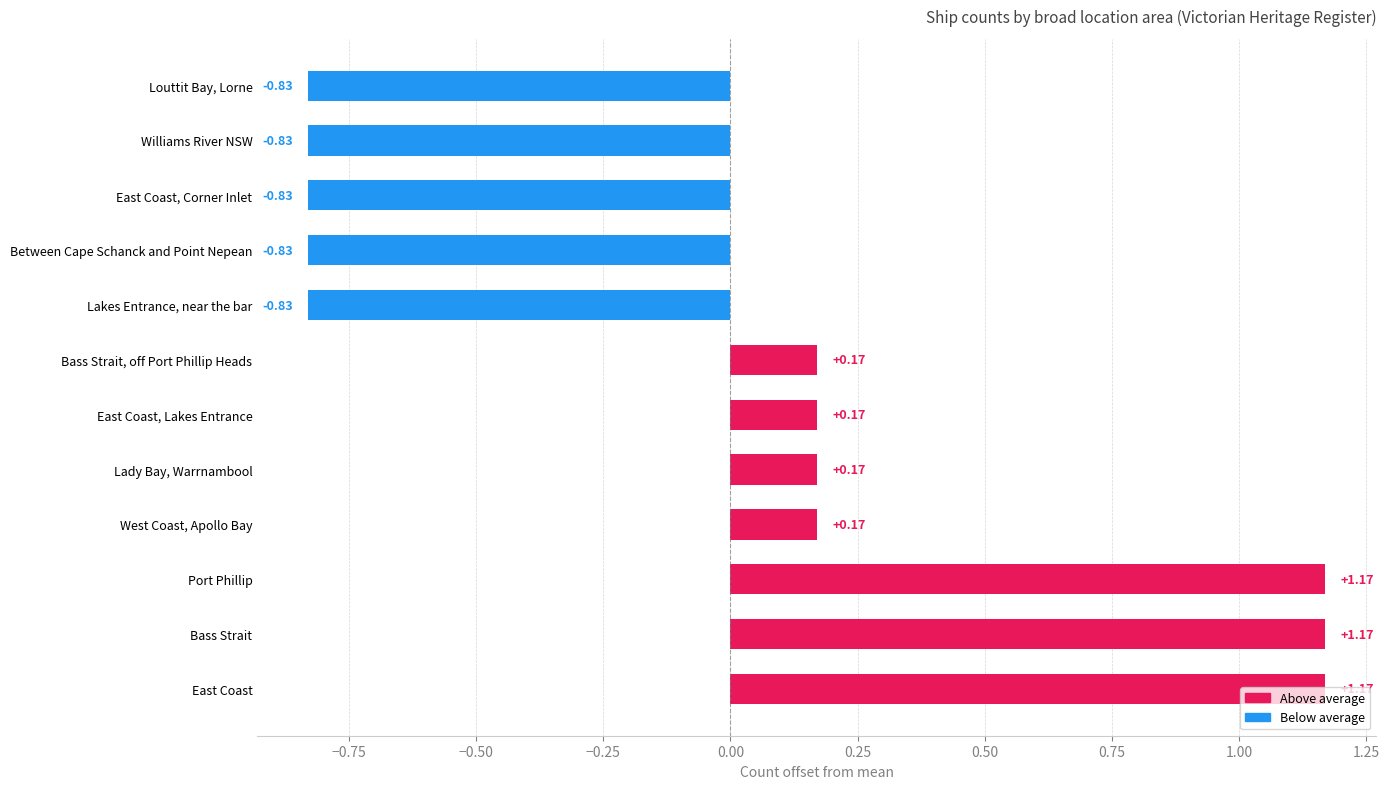

What is the difference between the maximum and second lowest values?

2.0